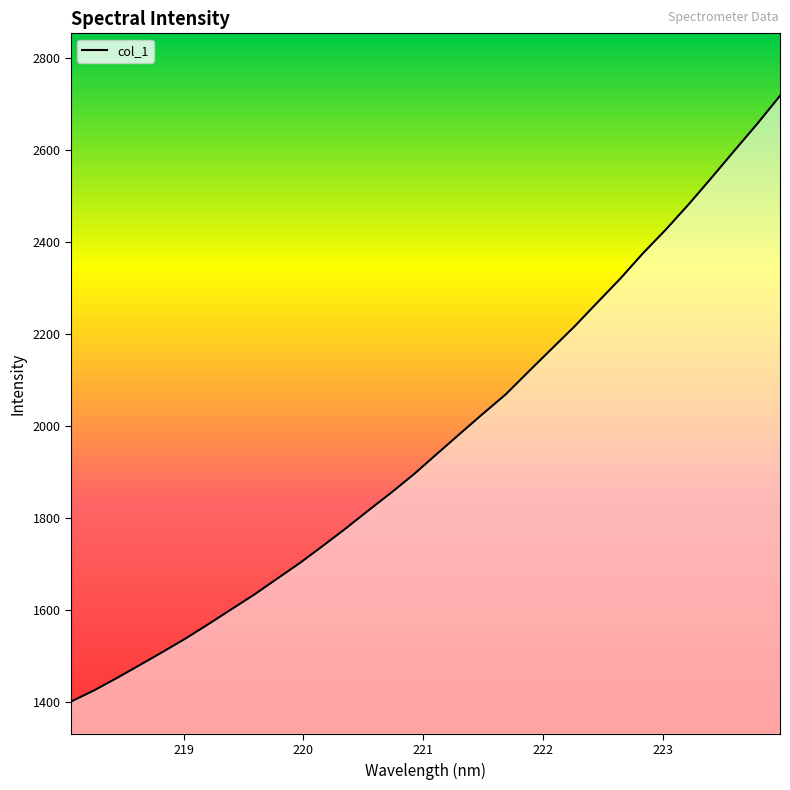

What is the maximum value shown in the chart?

2717.8